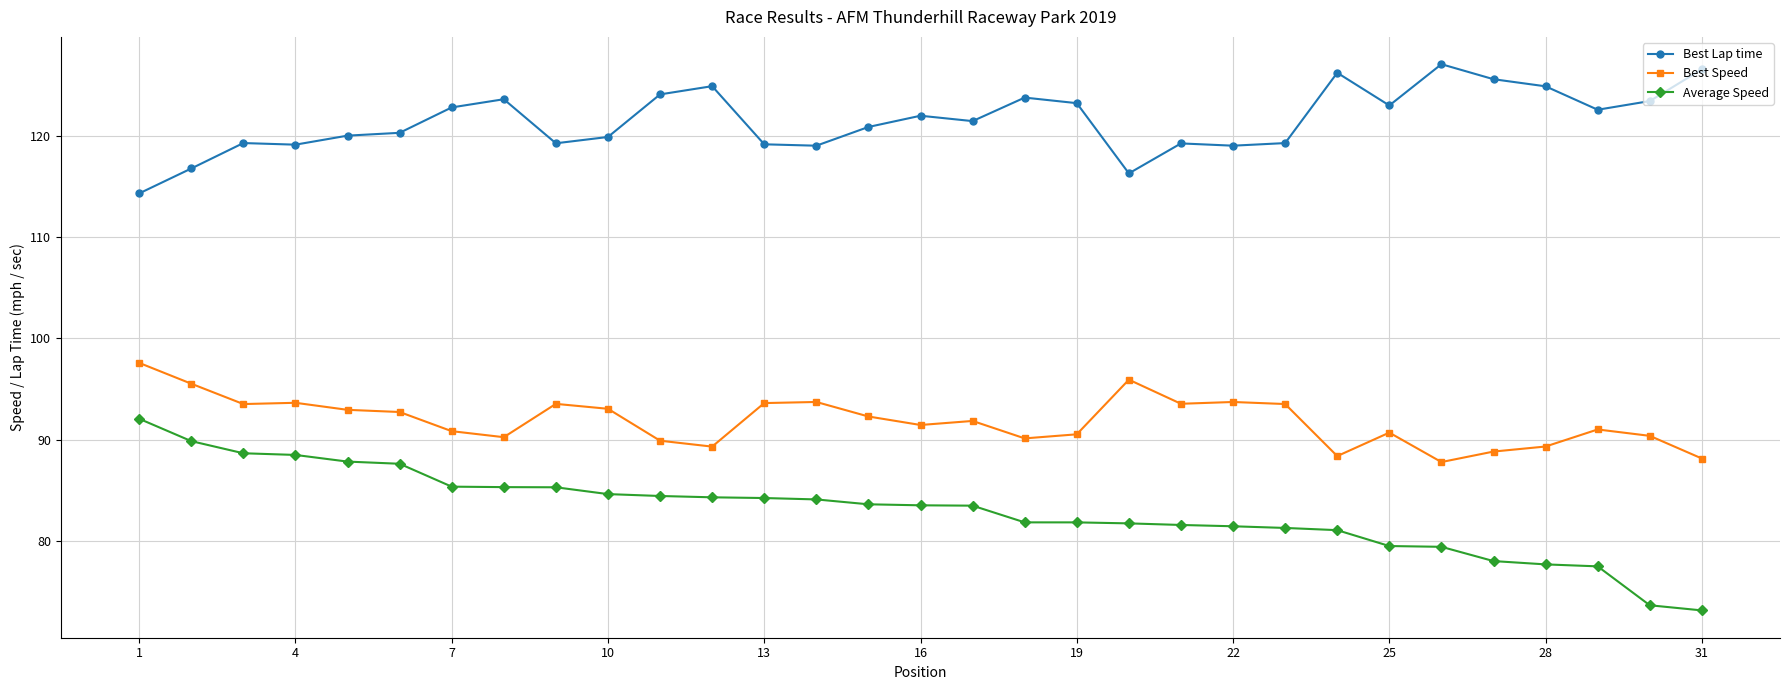

How many data points in Average Speed are above 83?

17